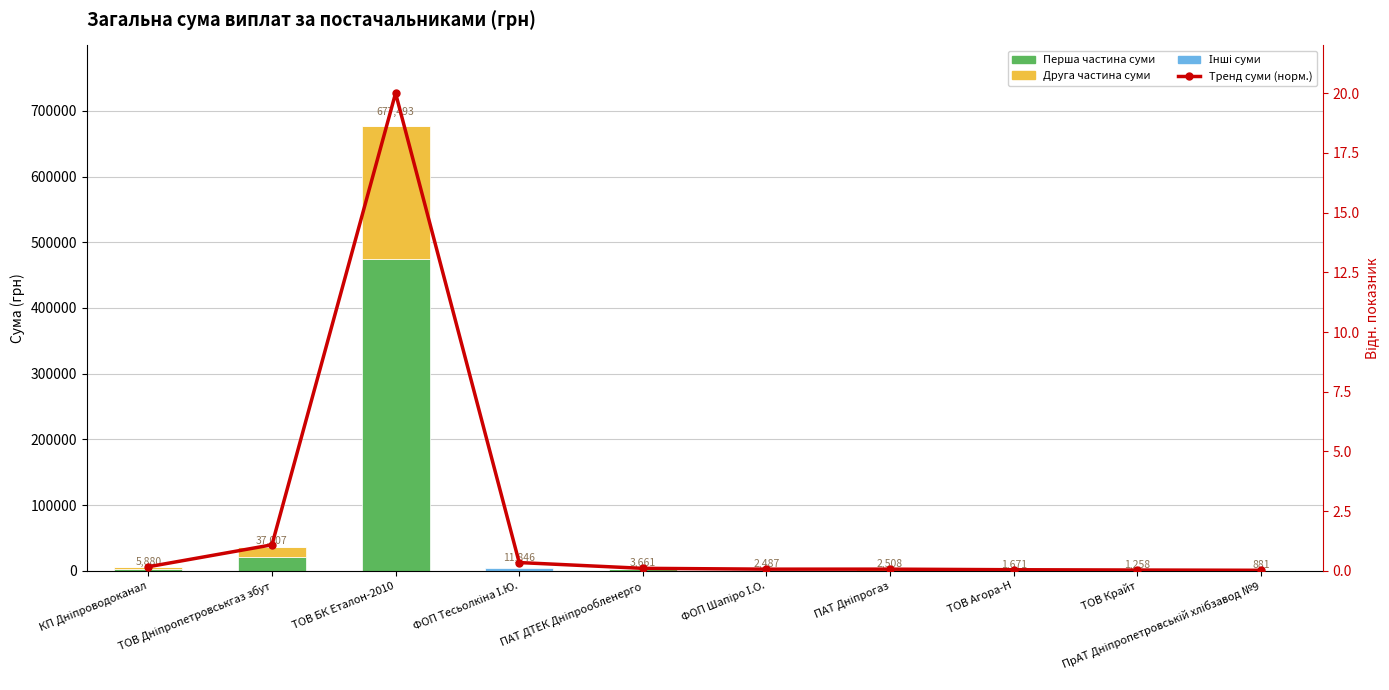

What is the label of the 2nd bar from the left?

ТОВ Дніпропетровськгаз збут